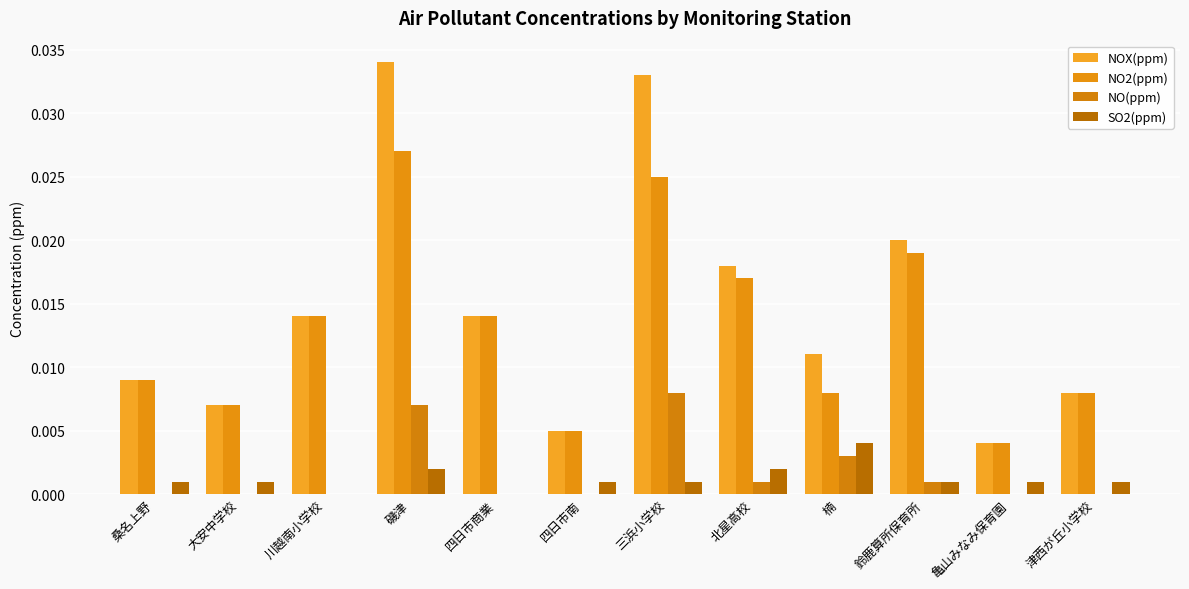

How many distinct data groups are displayed?

4